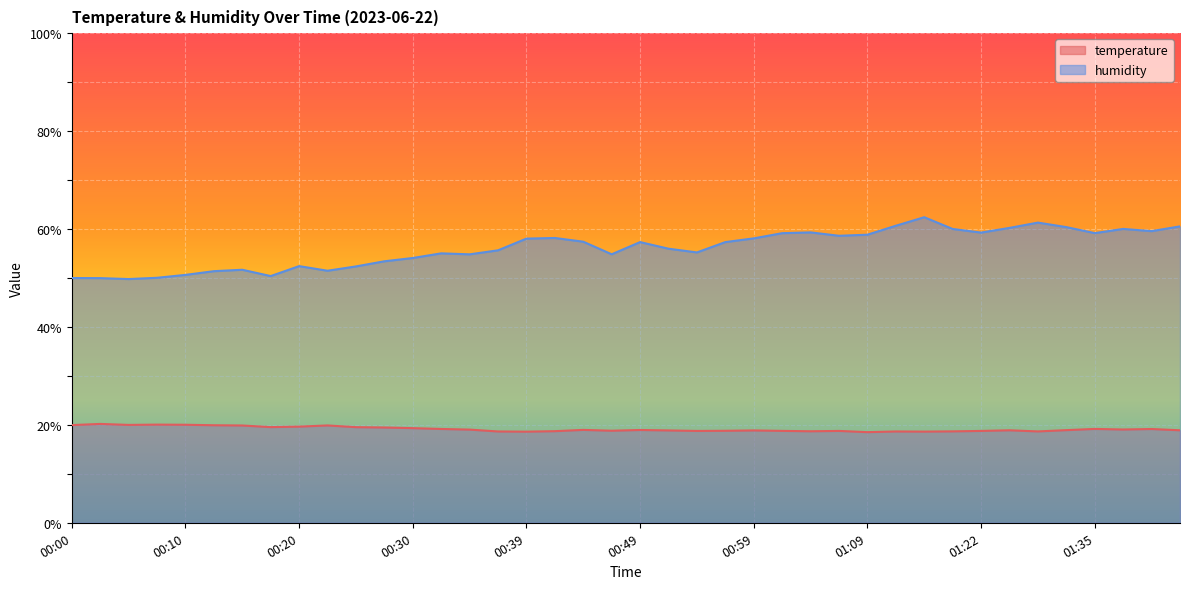

Reading left to right, extract all data points from this chart.

temperature: 19.9	20.2	20.0	20.1	20.0	19.9	19.9	19.5	19.6	19.9	19.5	19.5	19.3	19.2	19.0	18.6	18.6	18.7	19.0	18.8	18.9	18.9	18.8	18.8	18.9	18.8	18.7	18.8	18.5	18.6	18.6	18.7	18.8	18.9	18.7	18.9	19.2	19.1	19.1	18.9
humidity: 50.0	50.0	49.8	50.0	50.6	51.4	51.7	50.4	52.4	51.5	52.4	53.4	54.1	55.0	54.8	55.6	58.0	58.2	57.4	54.8	57.3	56.0	55.2	57.3	58.1	59.1	59.3	58.6	58.8	60.7	62.4	60.0	59.3	60.2	61.3	60.4	59.2	60.0	59.6	60.5